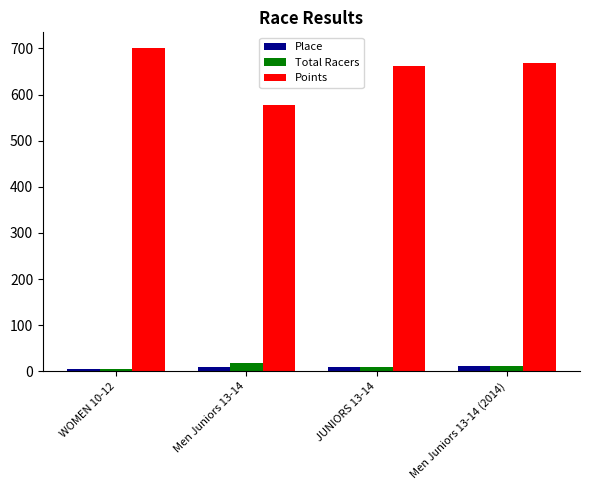

What is the average value of the Total Racers series?

11.8